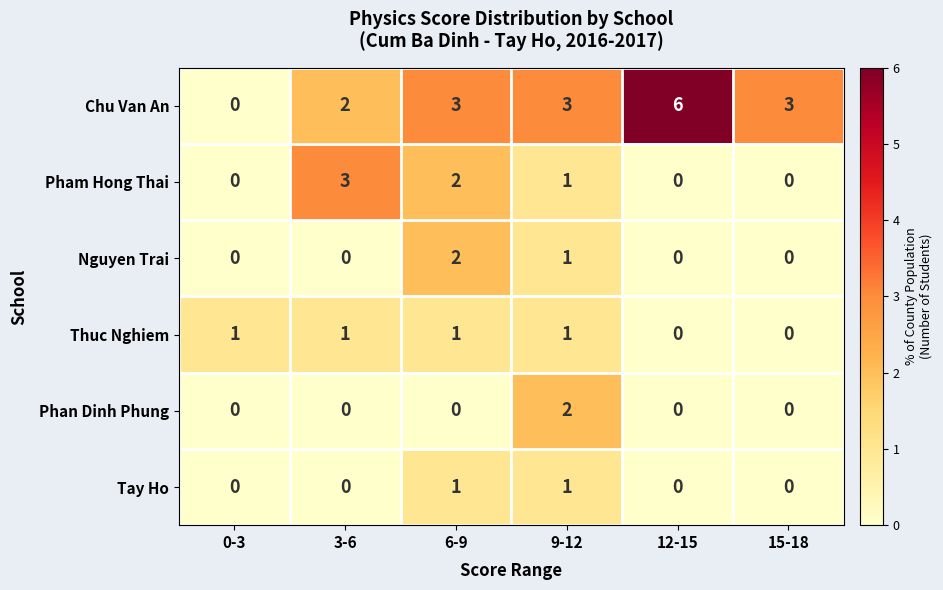

How many Tay Ho values are between 0 and 1?

6